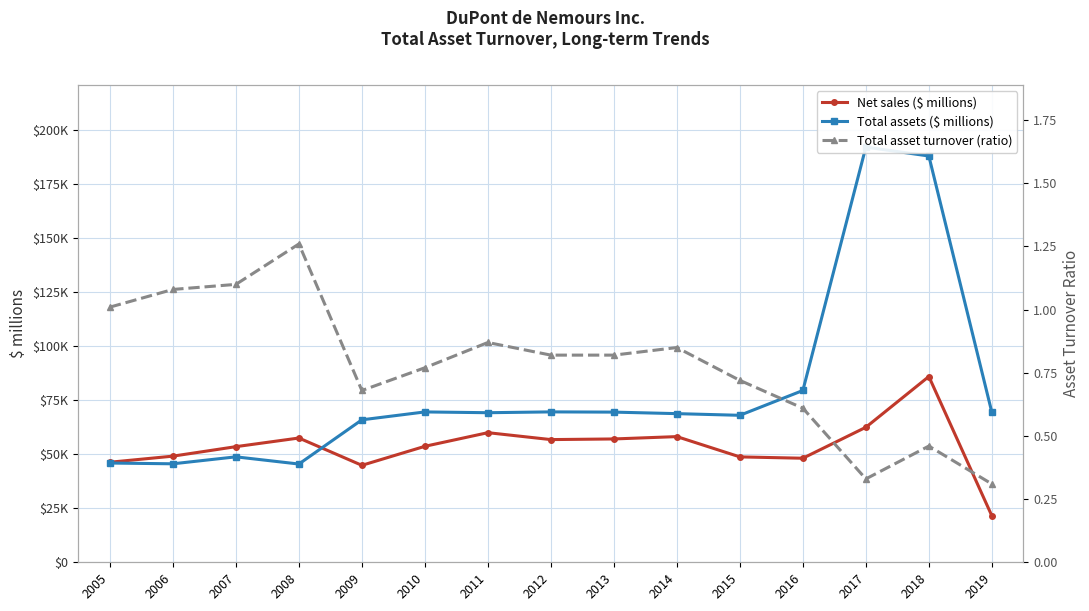

What is the value of the Total assets ($ millions) point at the 3rd from the left?

48801.0